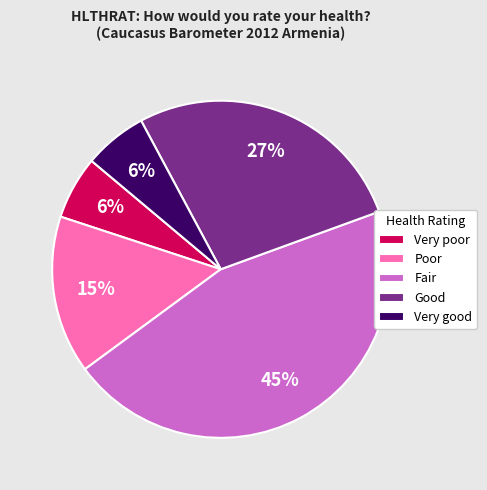

Which slice is the largest?

Fair